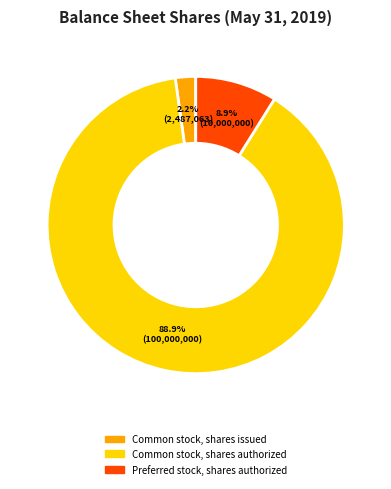

Combined, what portion of the pie is Common stock, shares authorized and Common stock, shares issued?

91.1%